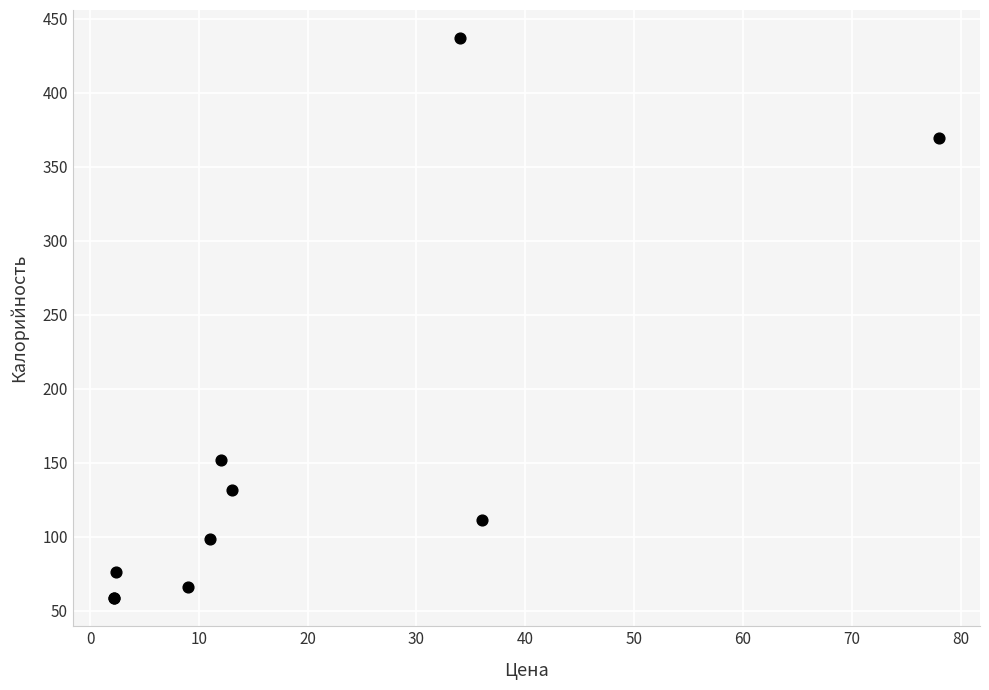

What Y value in the scatter plot is closest to 247?

151.8